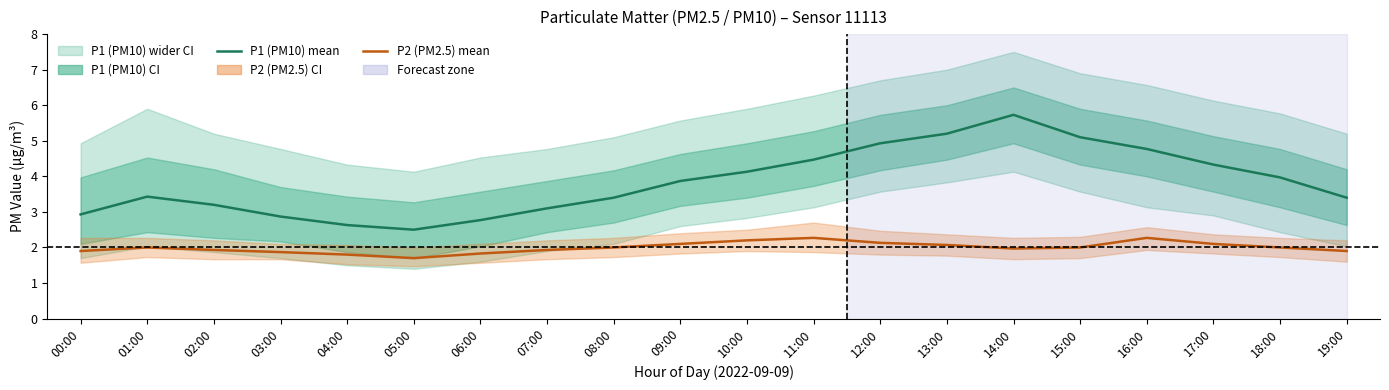

Which has a higher value, 15:00 or 01:00?

15:00